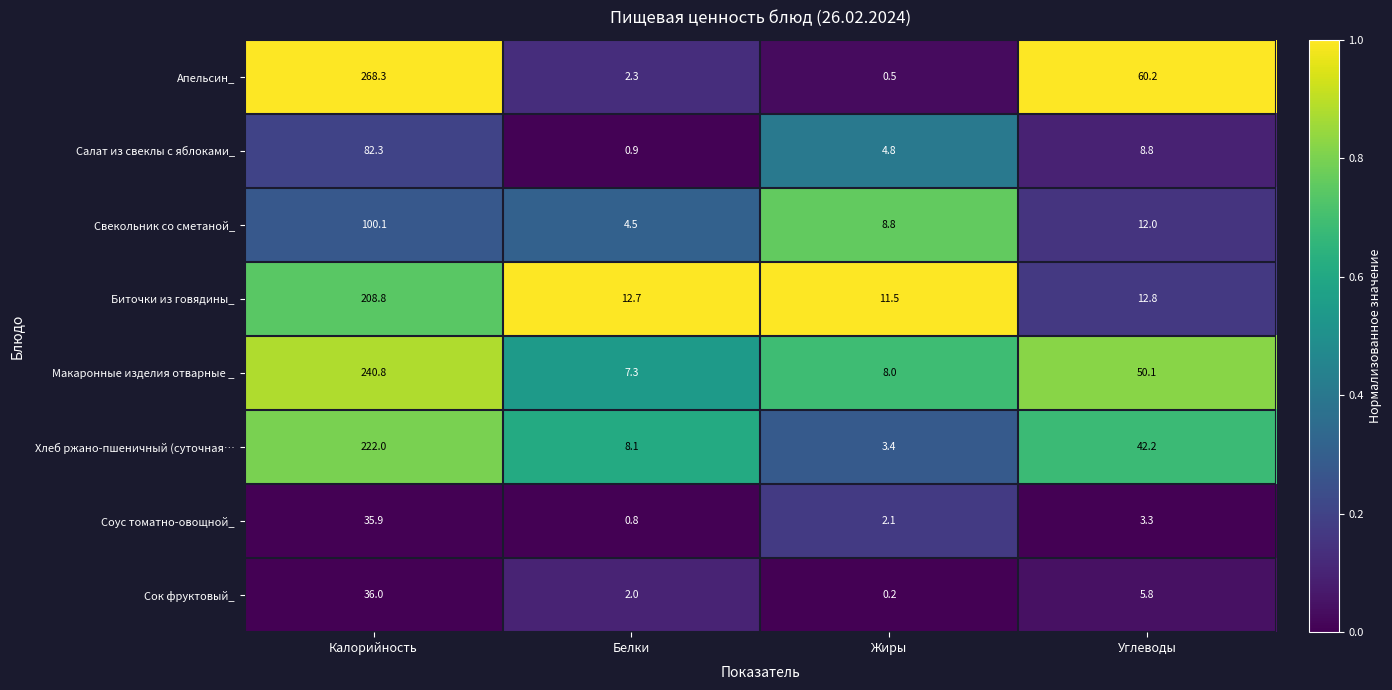

Which series has the widest spread of values?

Апельсин_